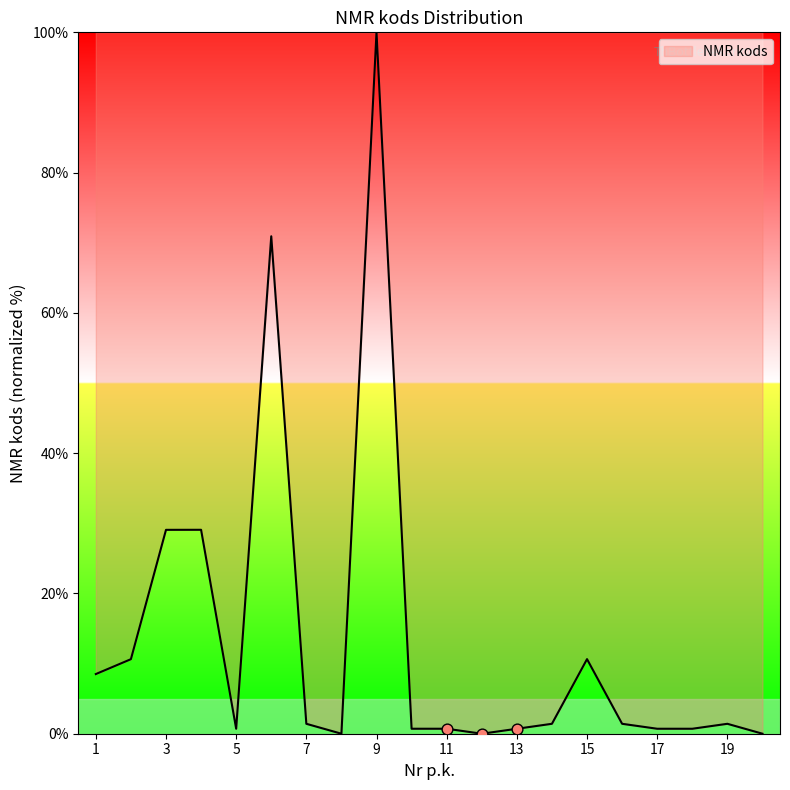

What is the greatest value displayed?

100.0